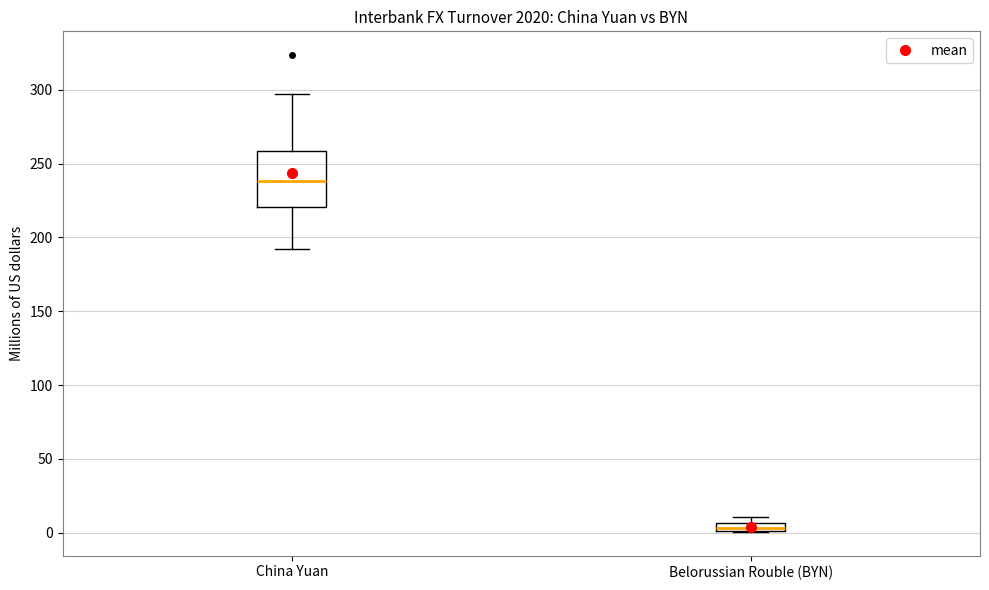

Which box has the lowest median line?

Belorussian Rouble (BYN)